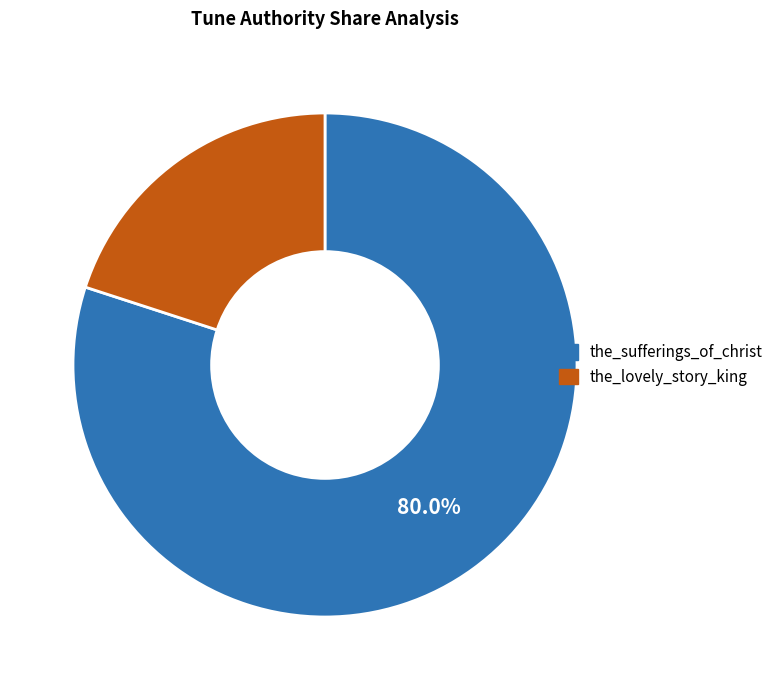

Combined, do the_lovely_story_king and the_sufferings_of_christ account for over 50%?

Yes